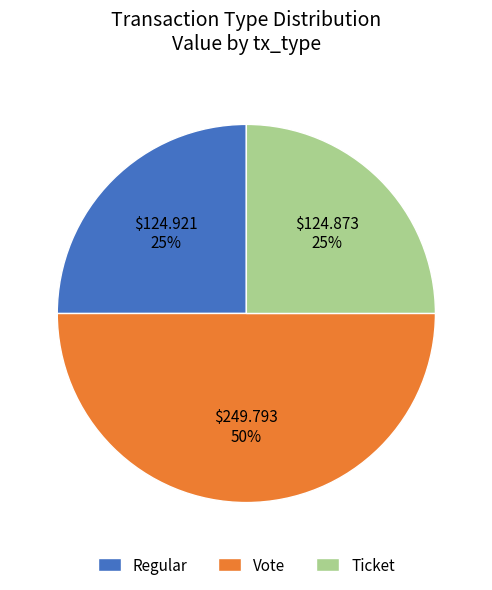

Do Vote and Ticket together represent more than half of the pie?

Yes